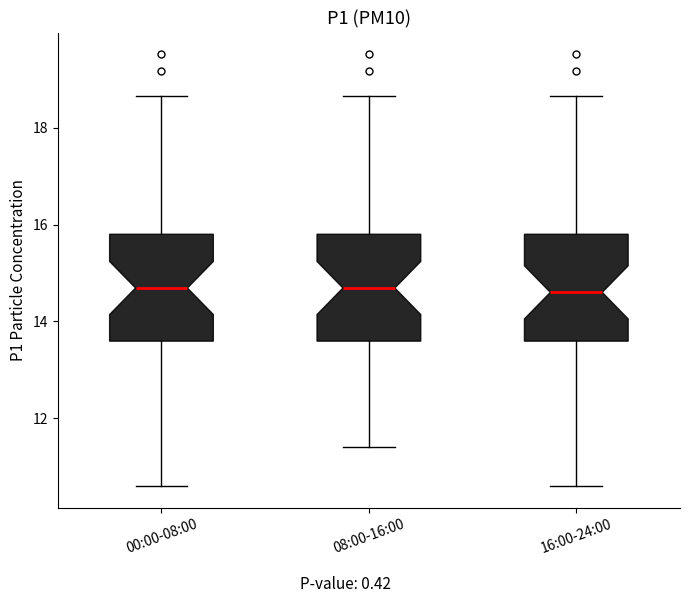

Reading left to right, read every box against the y-axis: the position of its median line, the range the box covers, and the ends of its whiskers. The values are not printed on the chart, so give them approximately, as read against the axis.

00:00-08:00: median 14.6, box 13.6 to 15.8, whiskers 10.6 to 18.6
08:00-16:00: median 14.6, box 13.6 to 15.8, whiskers 11.4 to 18.6
16:00-24:00: median 14.6, box 13.6 to 15.8, whiskers 10.6 to 18.6